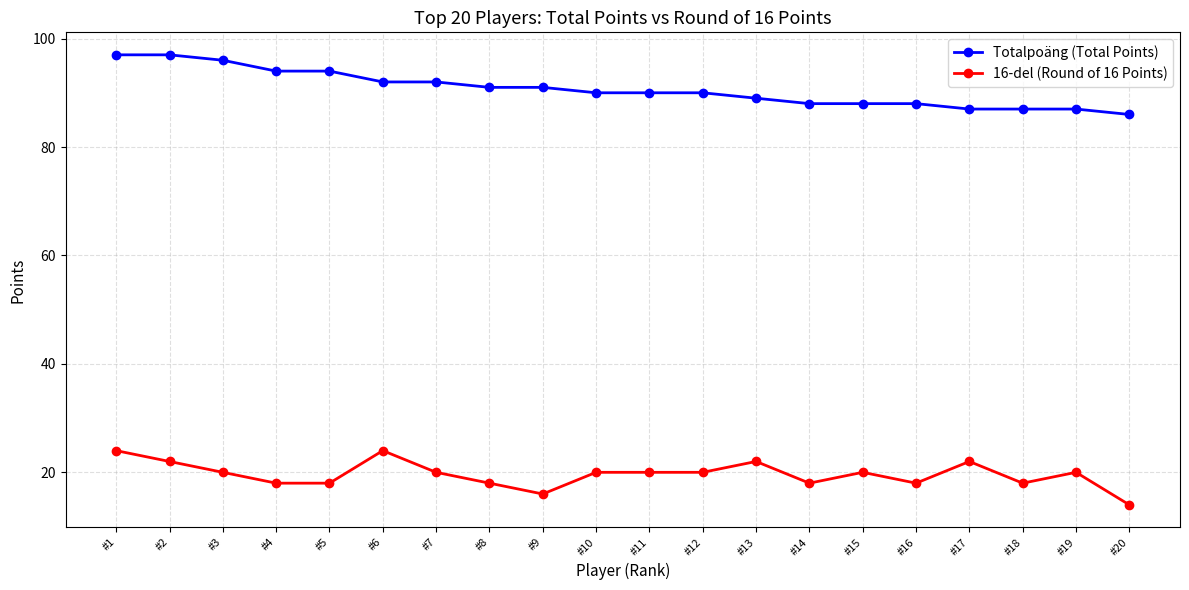

True or false: 16-del (Round of 16 Points) and Totalpoäng (Total Points) cross at least once.

False